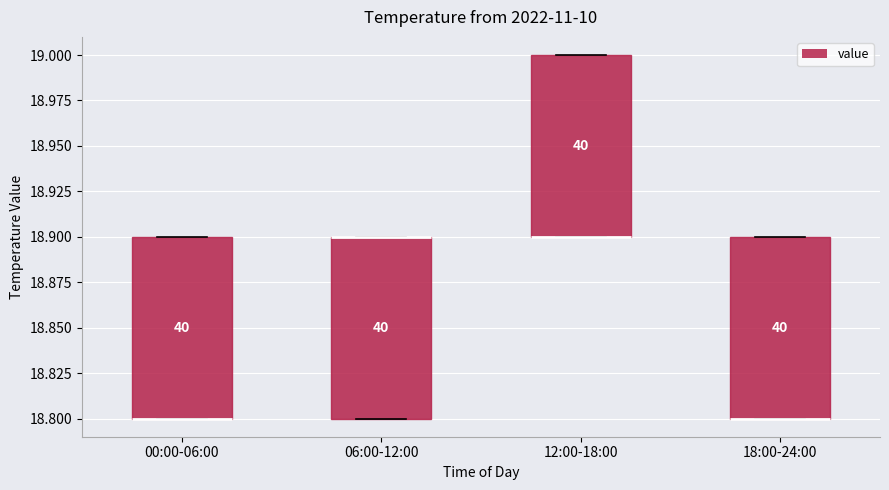

Reading left to right, transcribe this box plot: for each box, give where its median line is, the range the box spans, and where its two whiskers end, as read against the y-axis. The values are not printed on the chart, so give them approximately, as read against the axis.

00:00-06:00: median 18.8 (drawn on the box's lower edge), box 18.8 to 18.9, whiskers 18.8 to 18.9
06:00-12:00: median 18.9 (drawn on the box's upper edge), box 18.8 to 18.9, whiskers 18.8 to 18.9
12:00-18:00: median 18.9 (drawn on the box's lower edge), box 18.9 to 19.0, whiskers 18.9 to 19.0
18:00-24:00: median 18.8 (drawn on the box's lower edge), box 18.8 to 18.9, whiskers 18.8 to 18.9